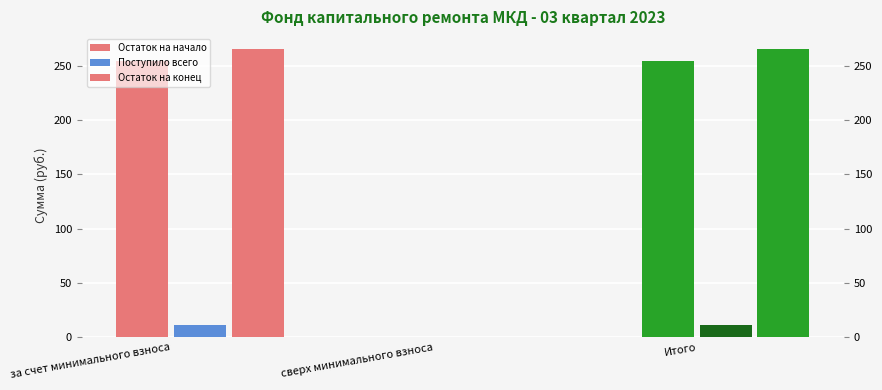

What is the total value across all series at Итого?

531.9